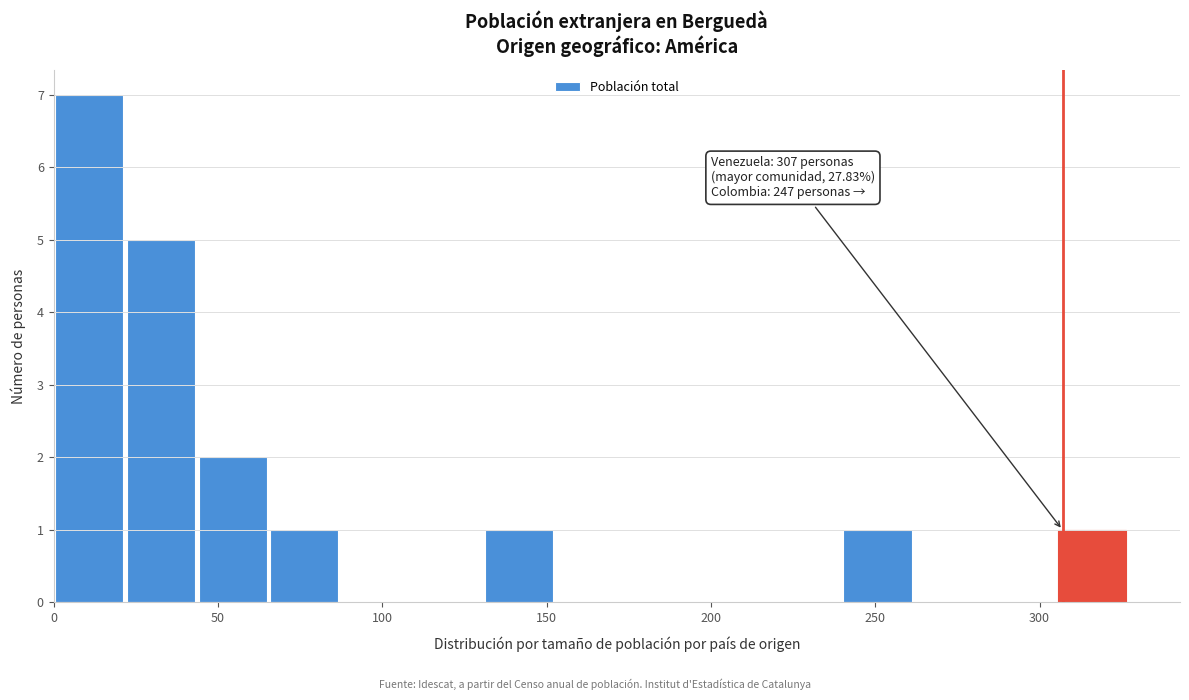

Over which range of the x-axis is the bar tallest?

0 to 20